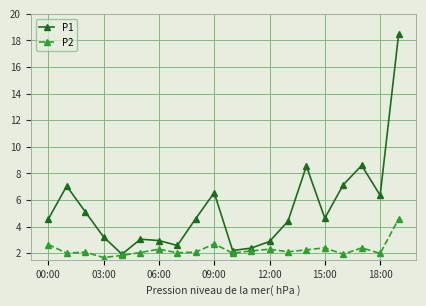

List the series in order of their overall mean, lowest first.

P2, P1